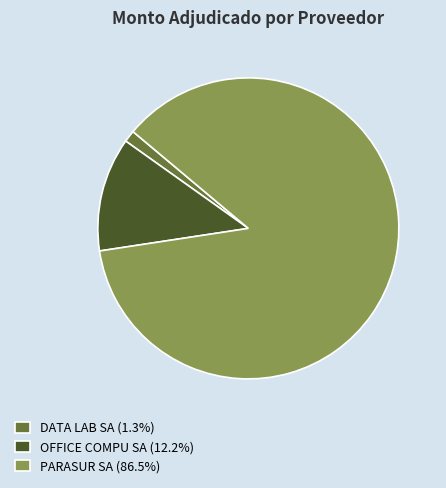

Combined, do PARASUR SA (86.5%) and OFFICE COMPU SA (12.2%) account for over 50%?

Yes